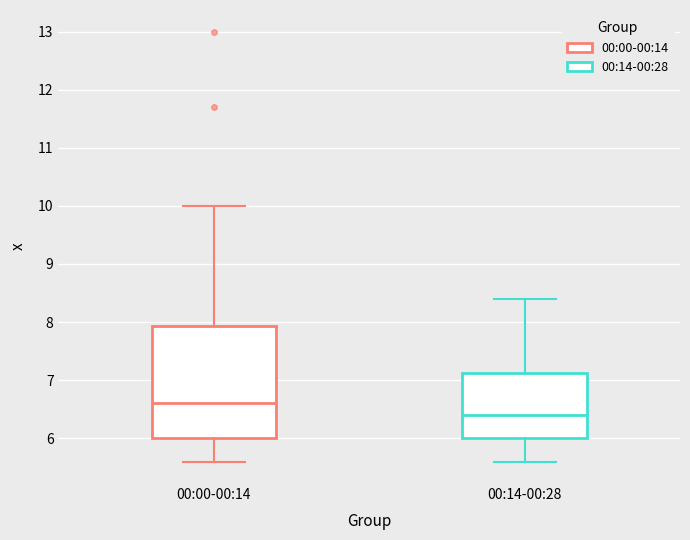

Which box's median line is the lowest?

00:14-00:28